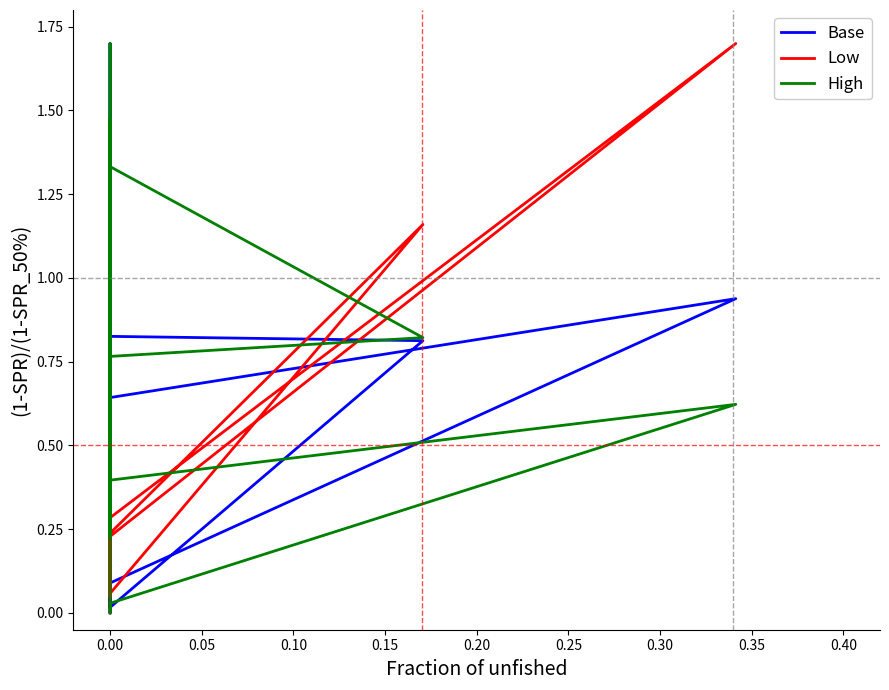

Count the number of data series in this chart.

3